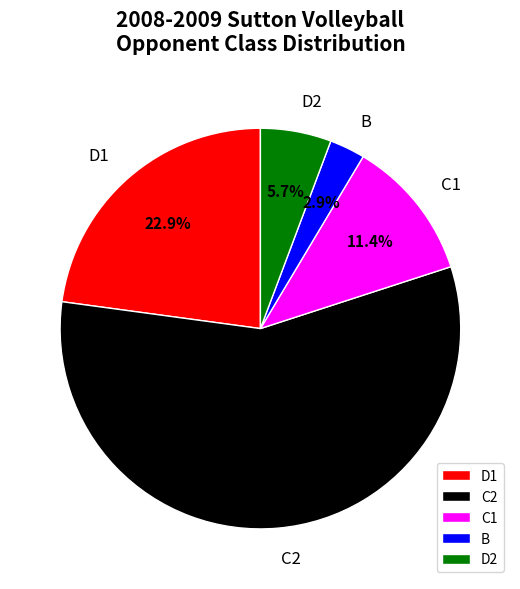

To the nearest percent, what percentage of the pie is C2?

57%